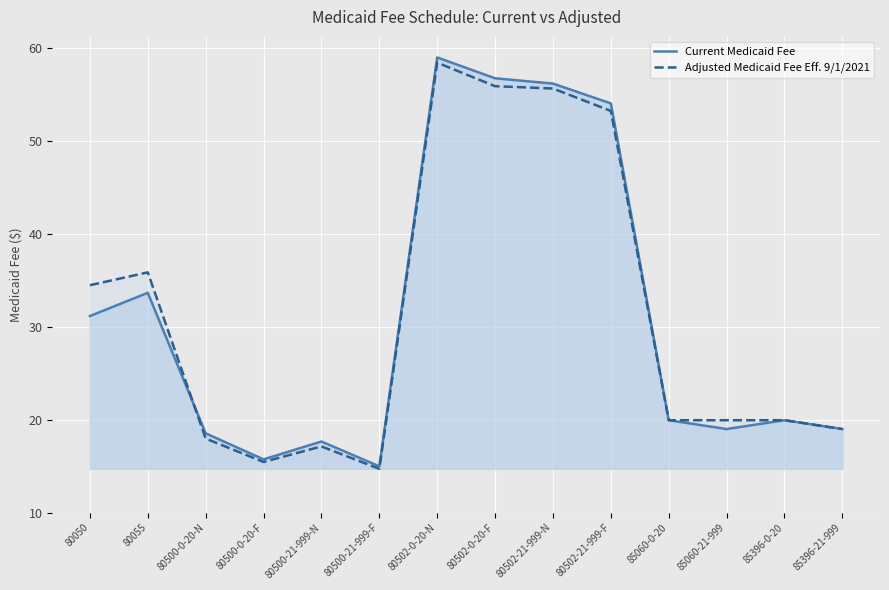

Which has a higher value, 80502-21-999-F or 85060-0-20?

80502-21-999-F